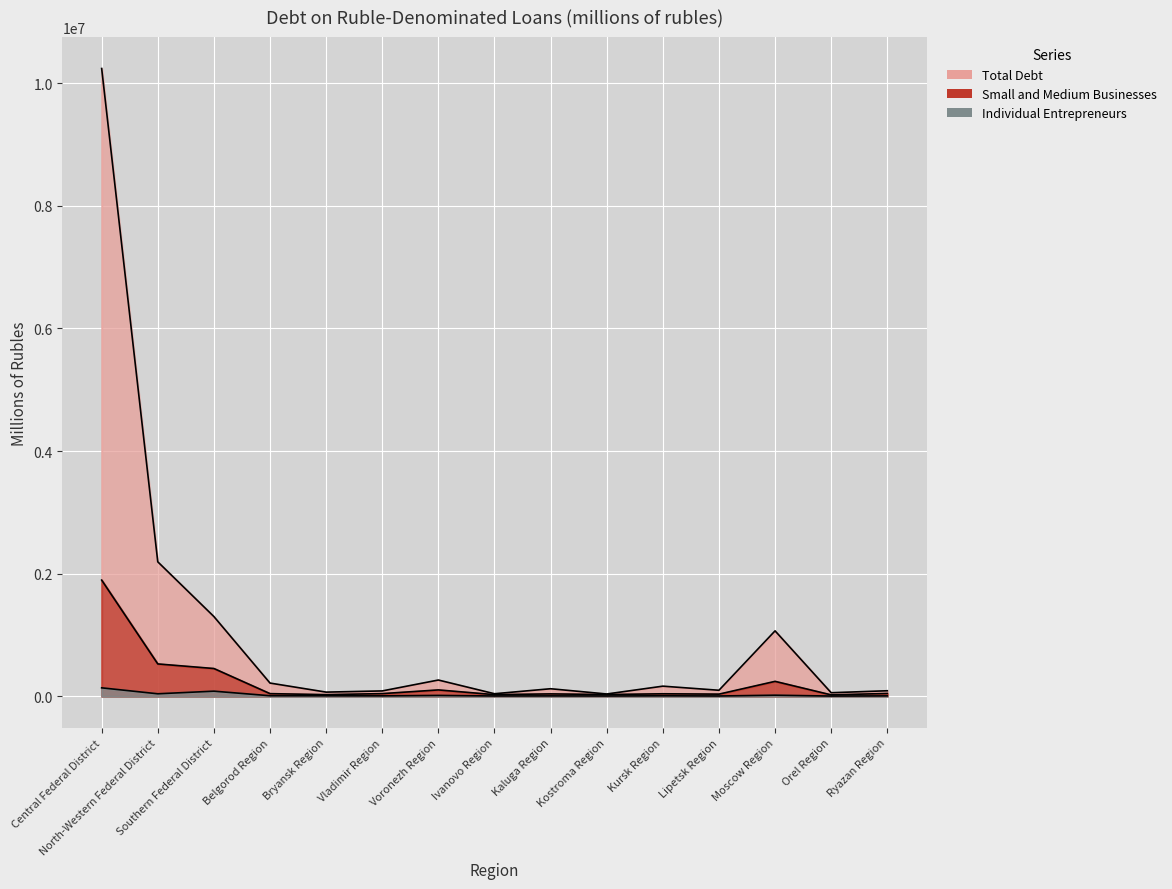

At which label is Small and Medium Businesses closest to 958599?

North-Western Federal District